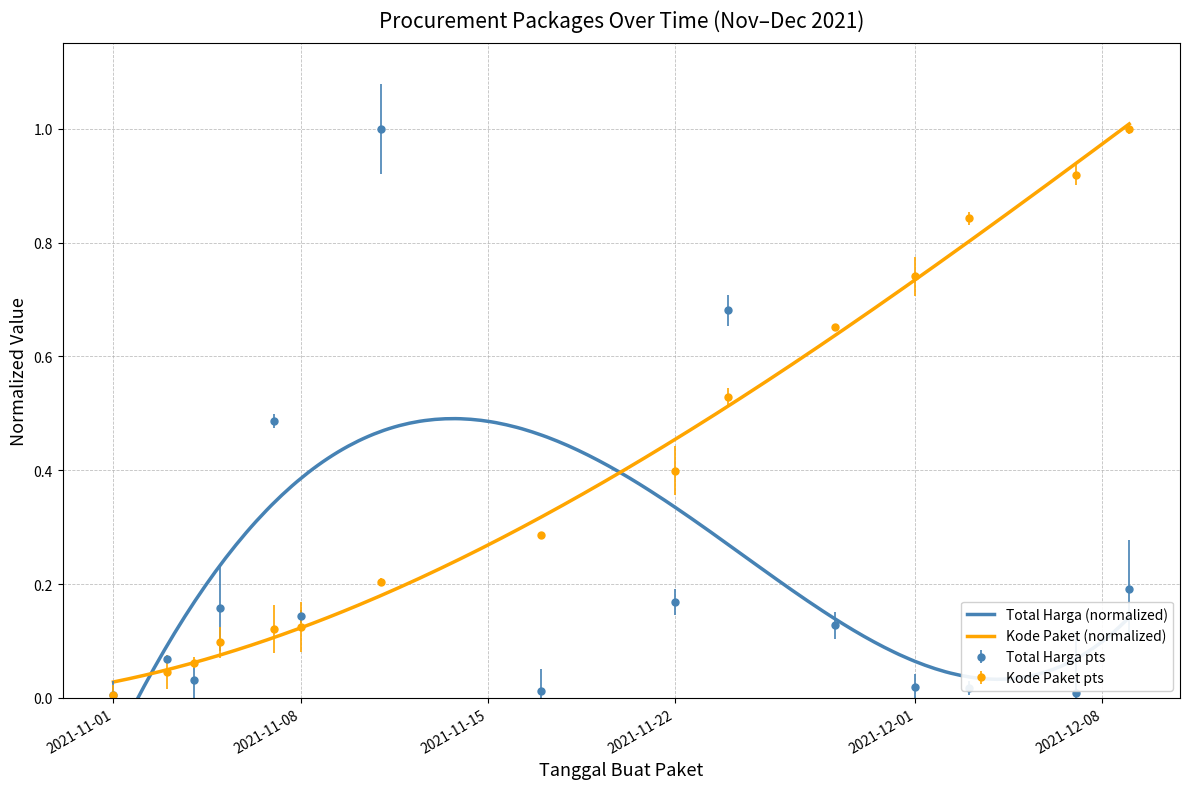

What is the label of the 10th point from the right?

2021-11-08